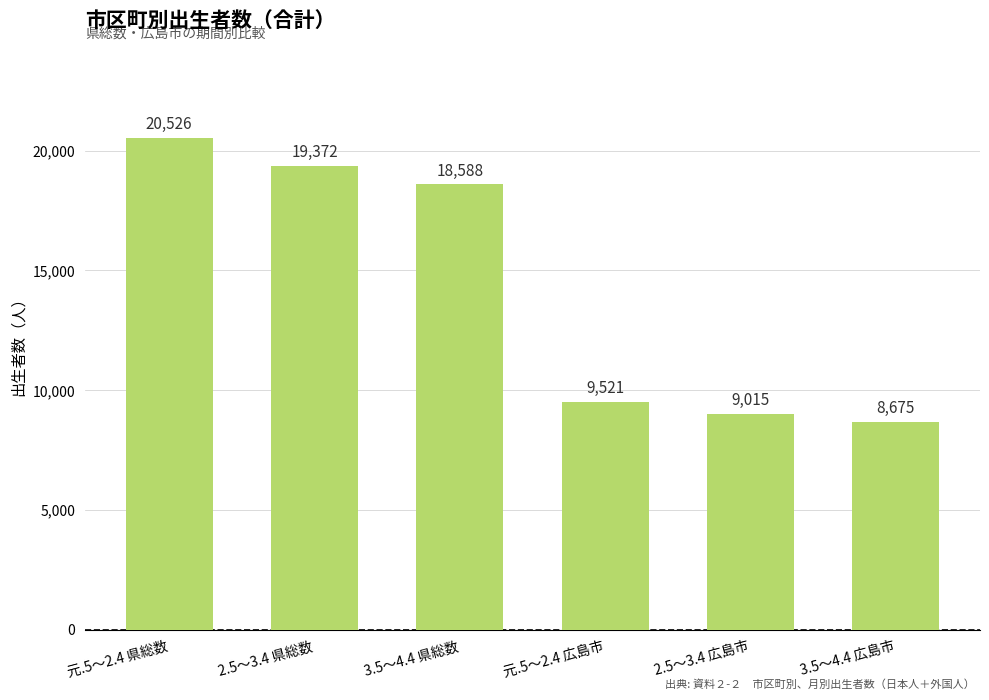

Which category has the highest value across all series?

元.5～2.4 県総数